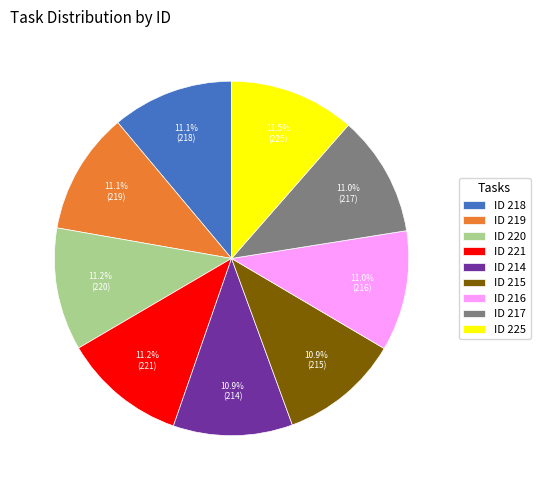

Is there any slice that represents more than half of the pie?

No